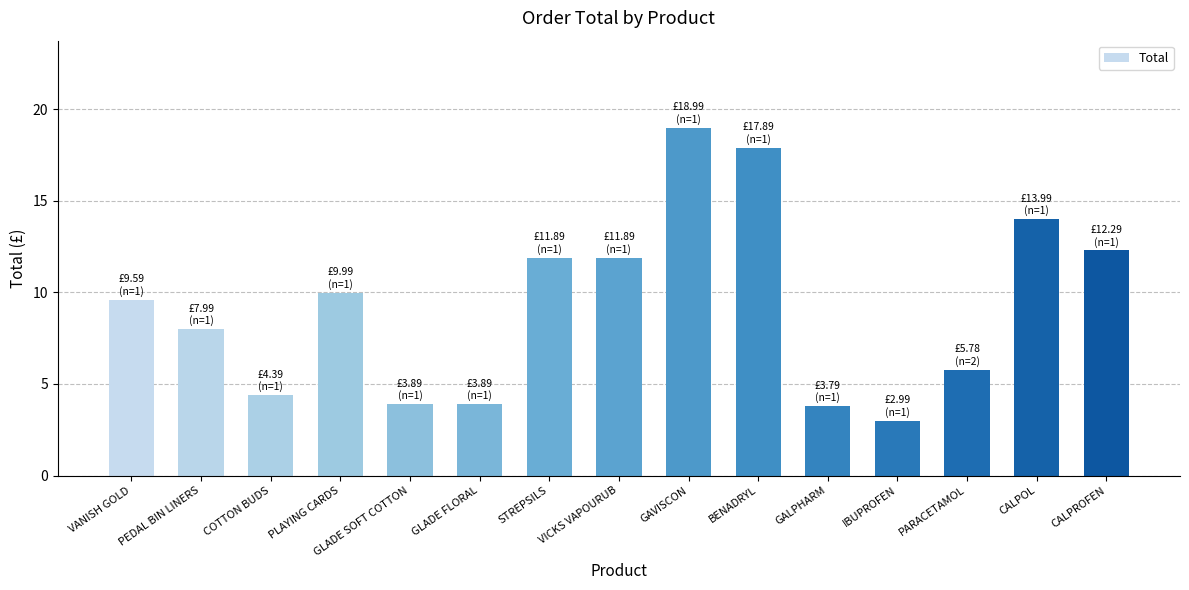

What is the ratio of the value at GAVISCON to the value at STREPSILS?

1.6